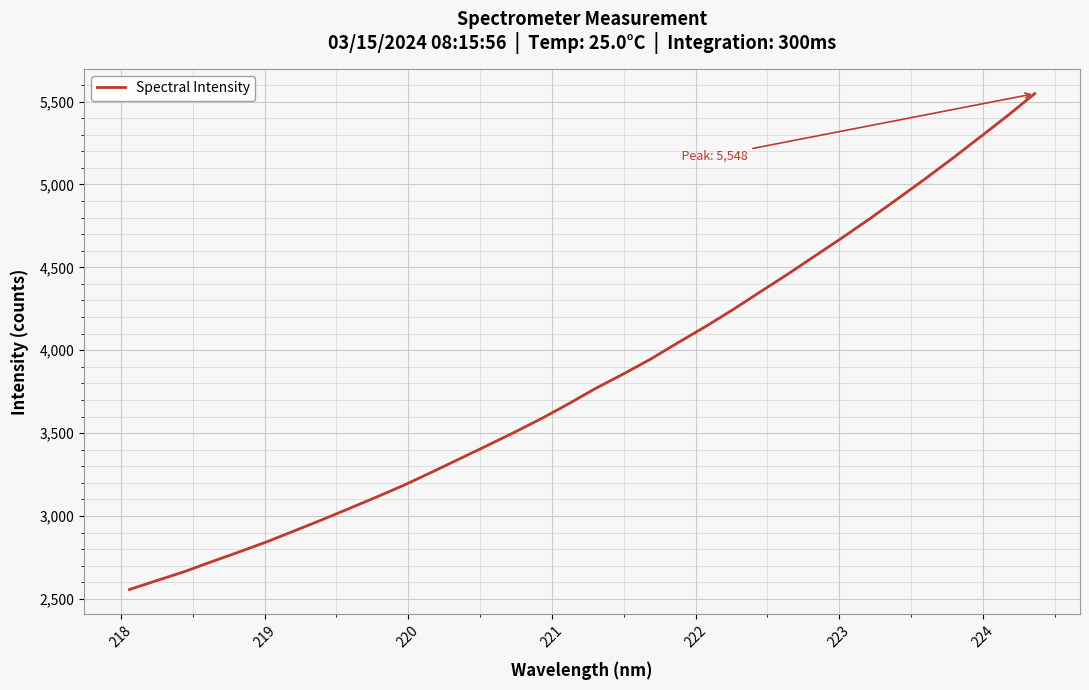

What is the sum of all values?

130440.8